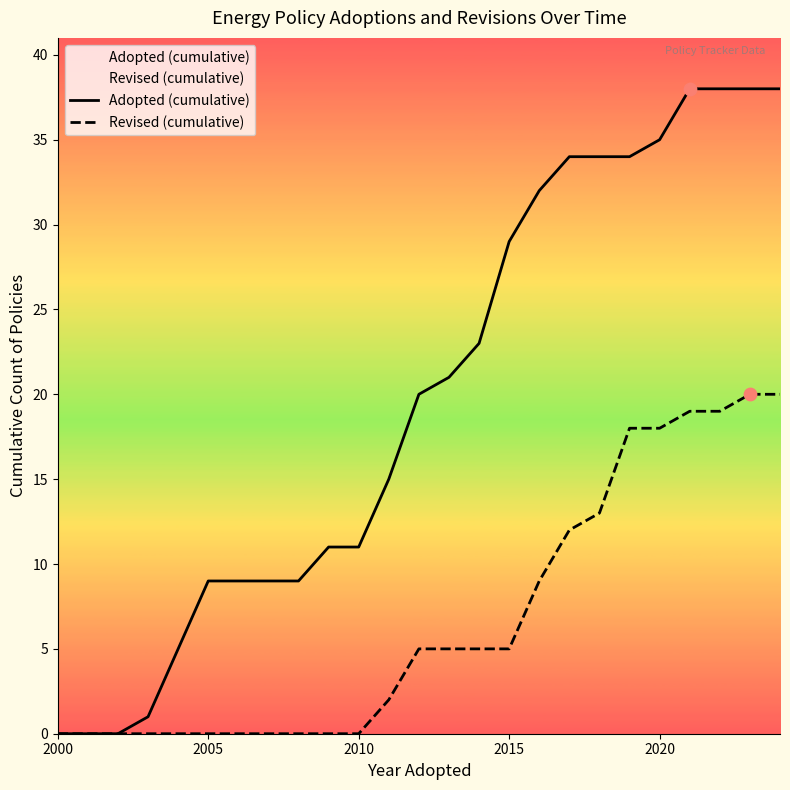

At how many categories does at least one series exceed 34?

5